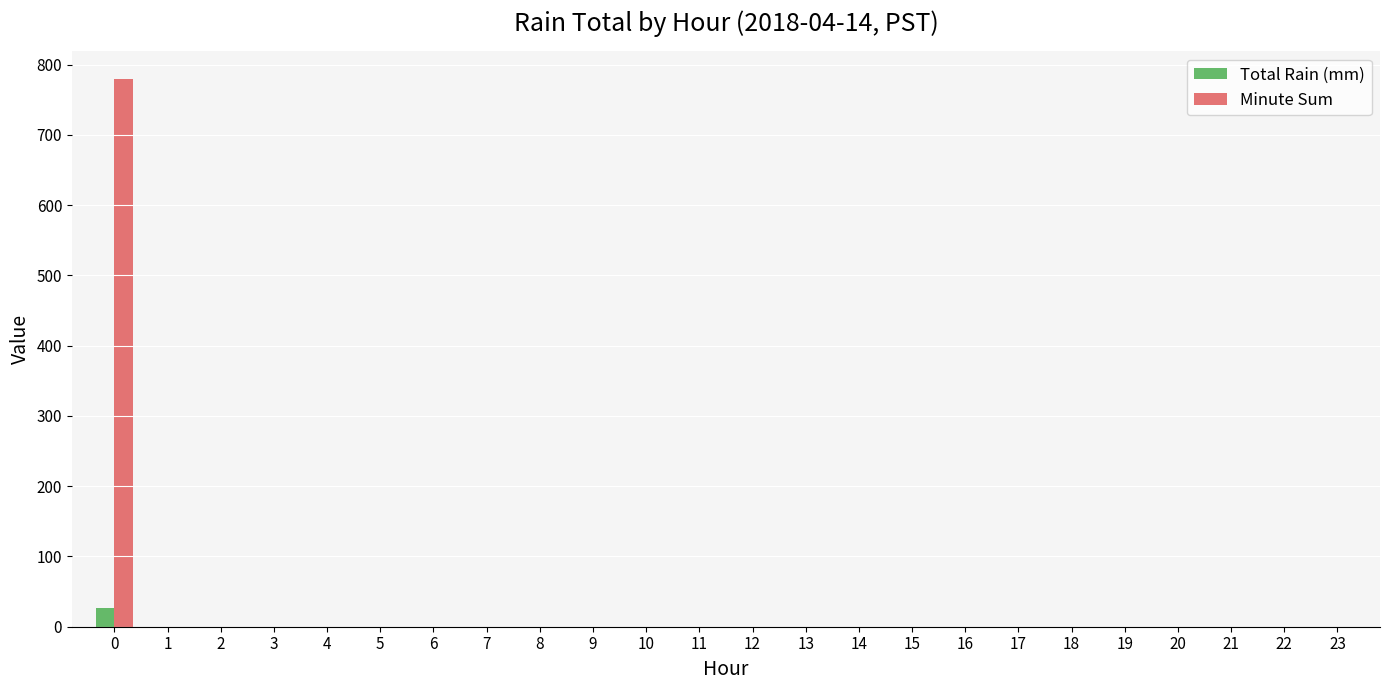

Reading right to left, transcribe all the data shown in this chart.

Total Rain (mm): 0.0	0.0	0.0	0.0	0.0	0.0	0.0	0.0	0.0	0.0	0.0	0.0	0.0	0.0	0.0	0.0	0.0	0.0	0.0	0.0	0.0	0.0	0.0	26.9
Minute Sum: 0.0	0.0	0.0	0.0	0.0	0.0	0.0	0.0	0.0	0.0	0.0	0.0	0.0	0.0	0.0	0.0	0.0	0.0	0.0	0.0	0.0	0.0	0.0	780.0